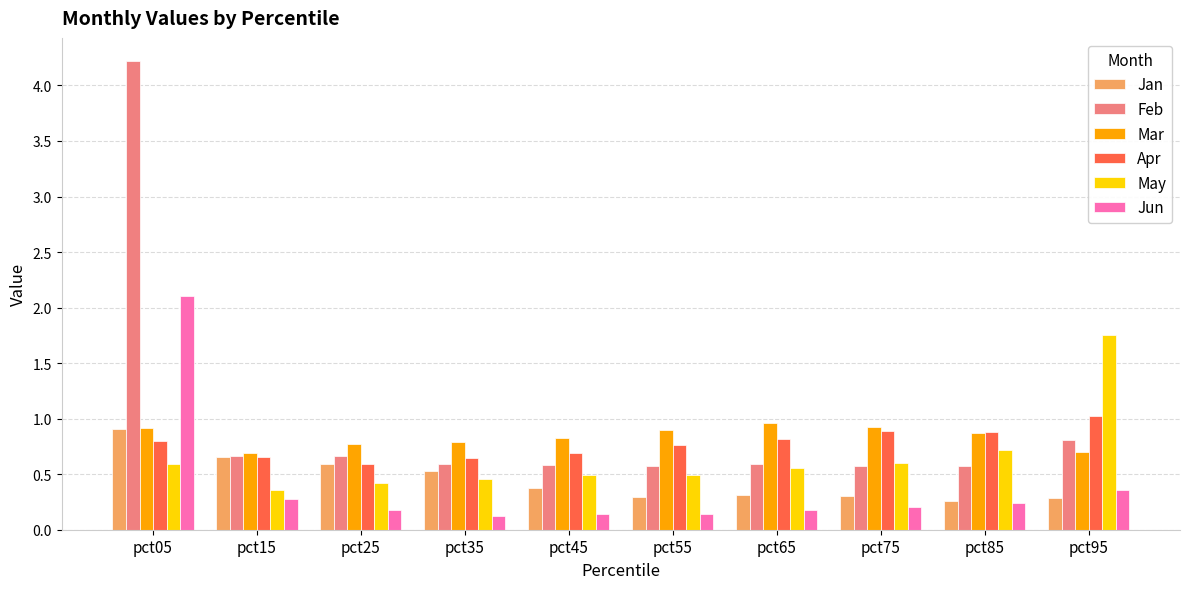

Between pct55 and pct95, which series saw the biggest shift?

May